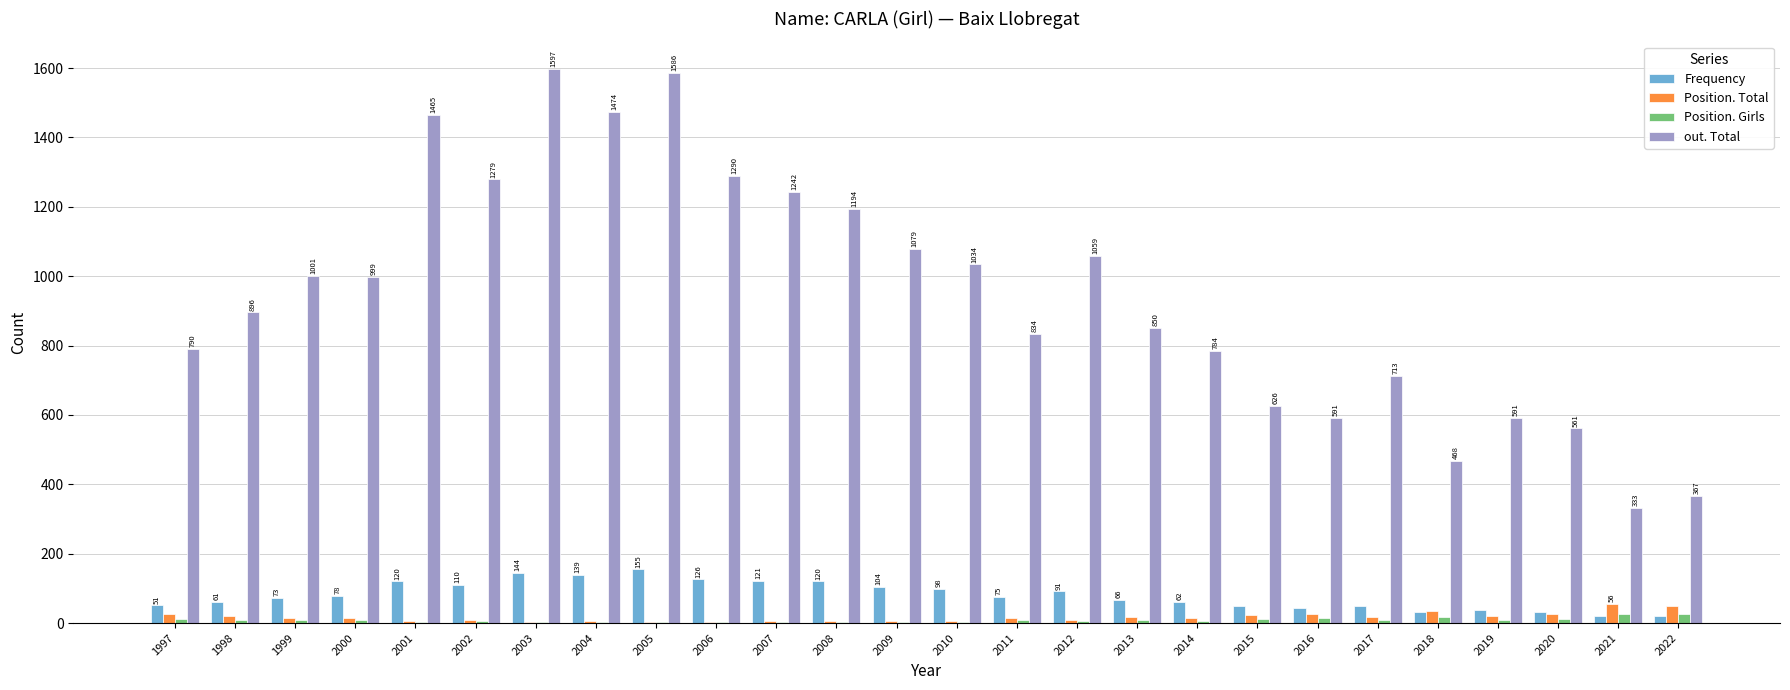

Which series has the largest total across all categories?

out. Total